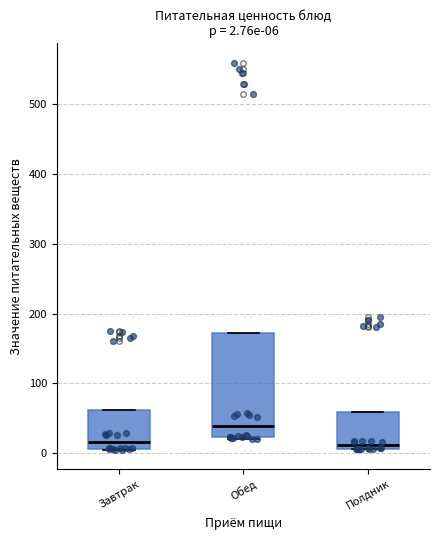

Comparing the boxes themselves (not the whiskers), which one is the tallest?

Обед